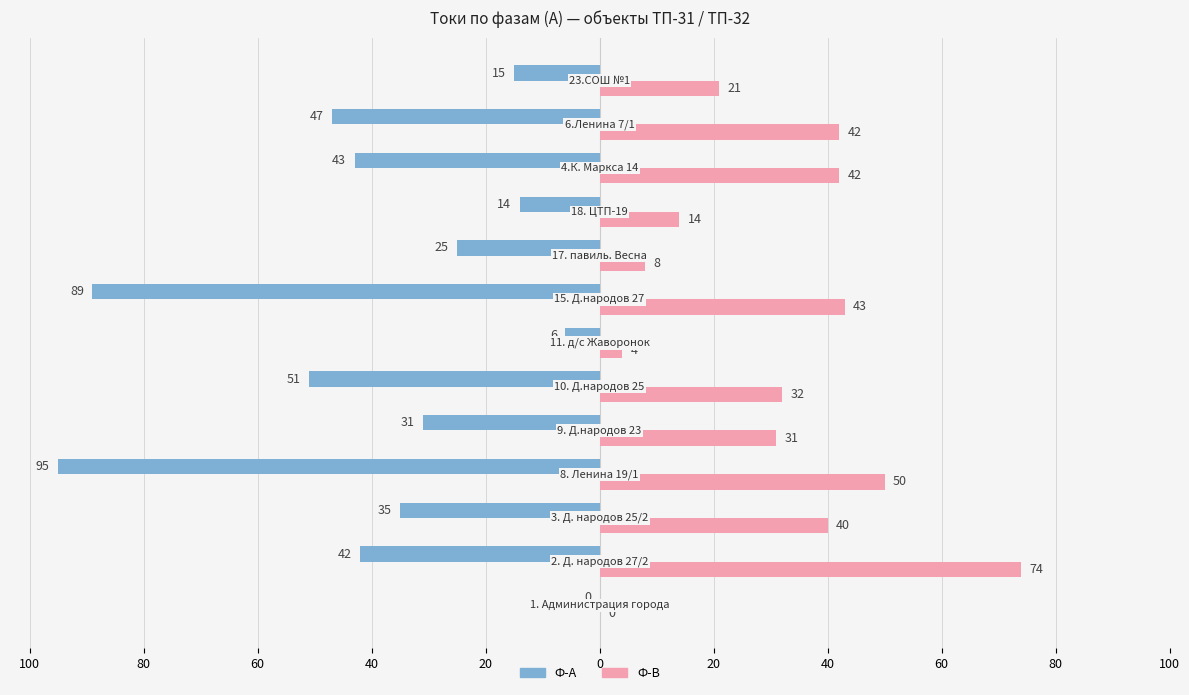

What are all the series names shown in the legend?

Ф-А, Ф-В